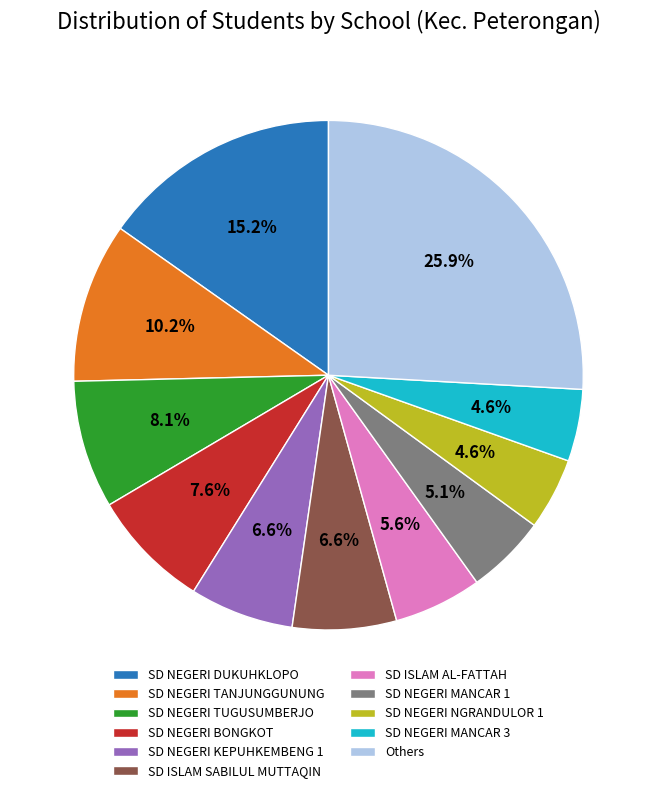

What portion of the pie excludes SD NEGERI KEPUHKEMBENG 1?

93.4%